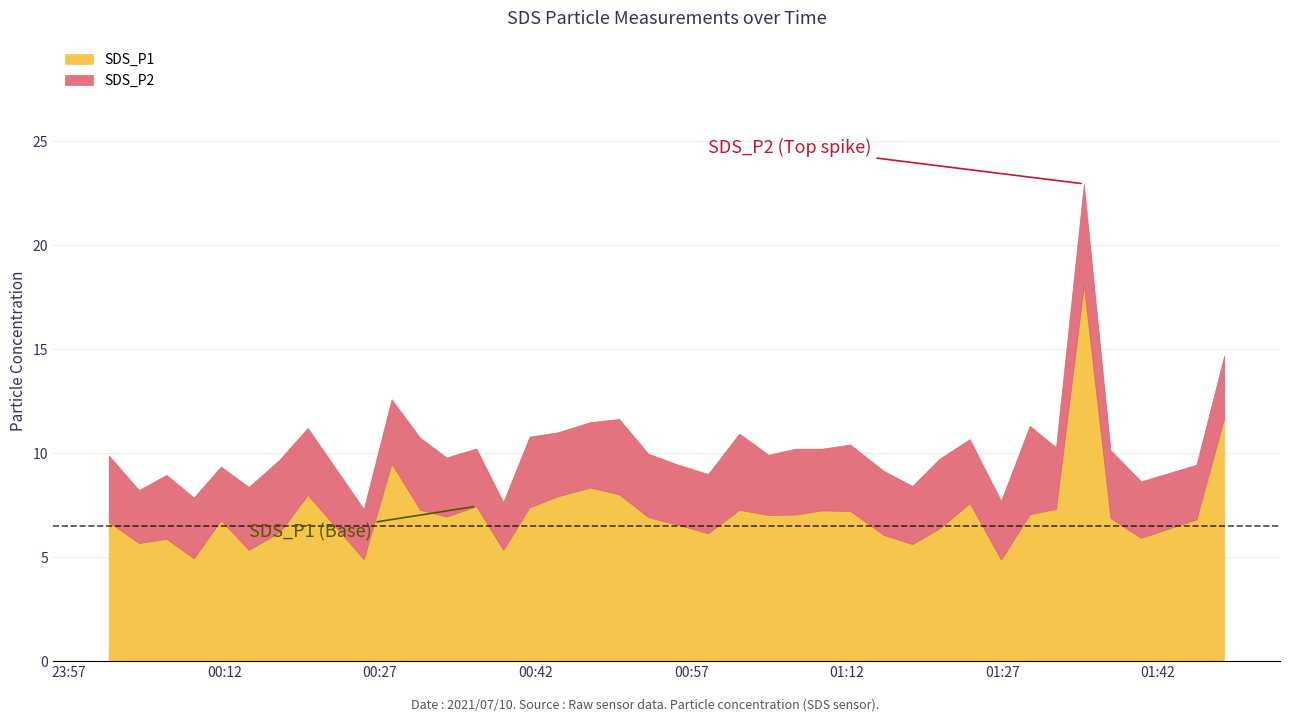

What is the sum of the SDS_P2 values at 2021/07/10 01:32:10 and 2021/07/10 01:45:42?

5.6